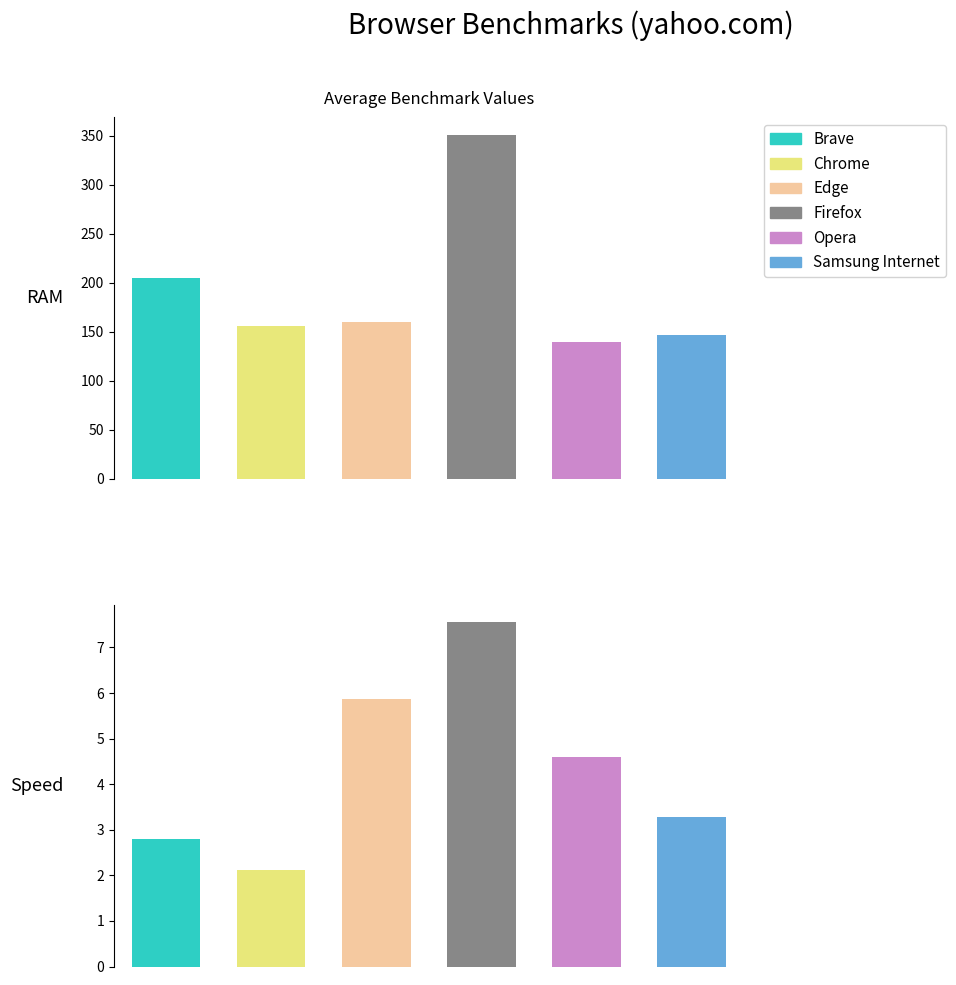

How many categories are shown in the chart?

2